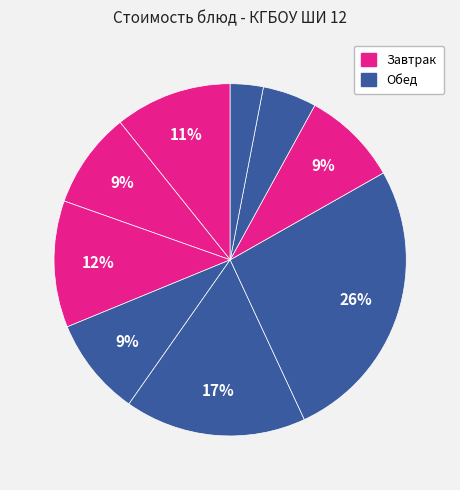

How many slices are in this pie chart?

9